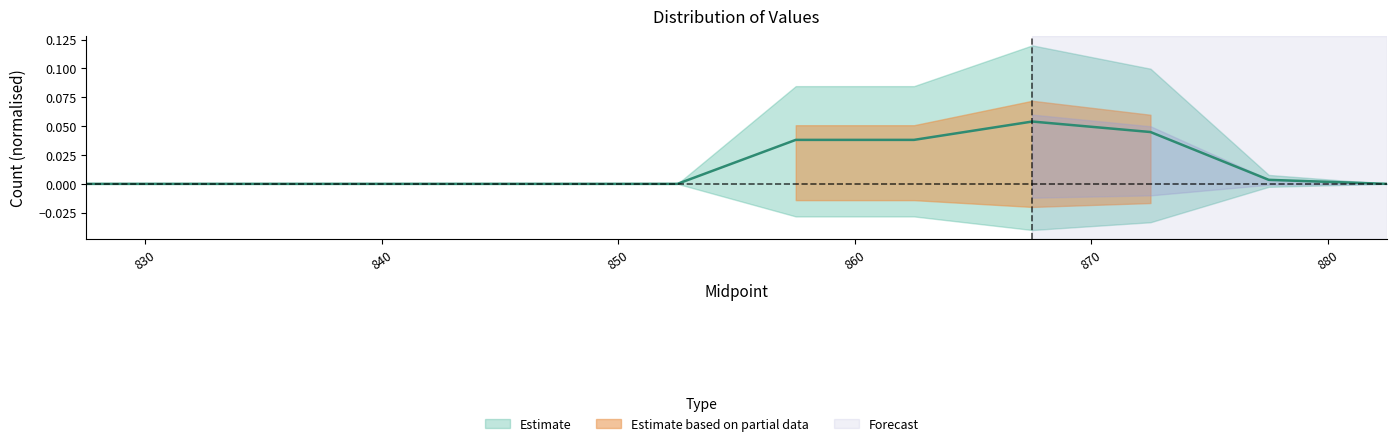

At which category does the chart reach its peak across all series?

867.5